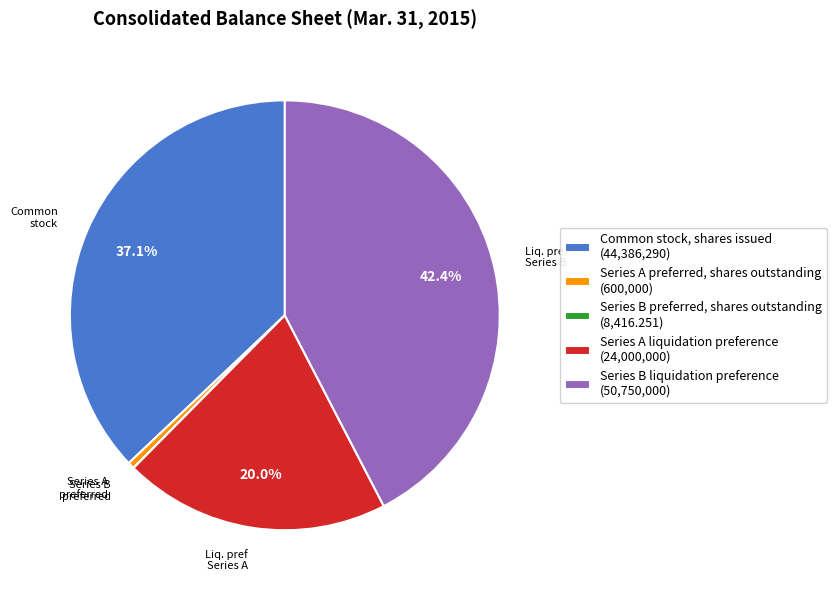

Combined, do Common stock, shares issued (44,386,290) and Series A preferred, shares outstanding (600,000) account for over 50%?

No